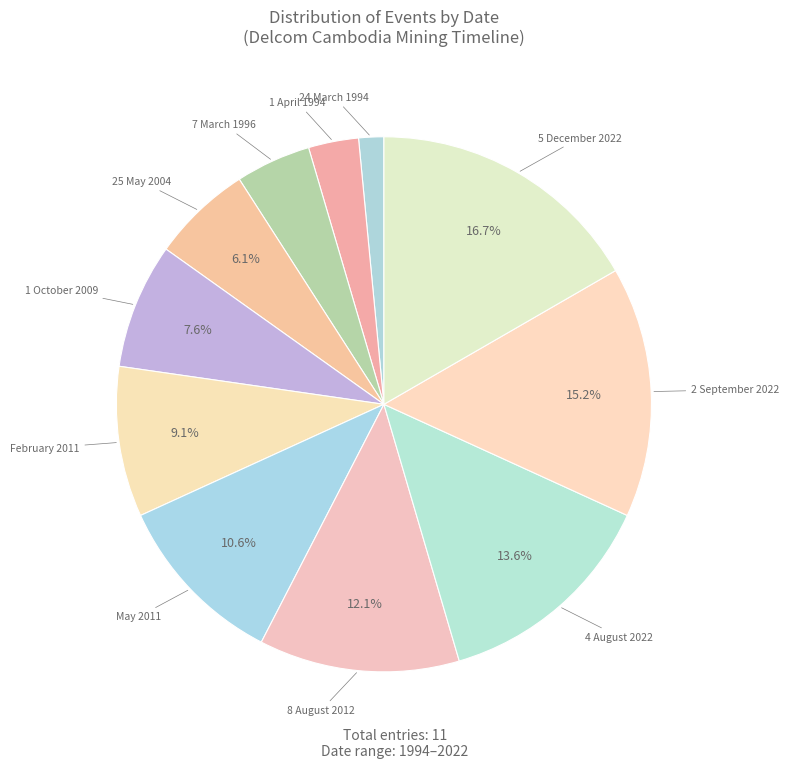

How many slices are in this pie chart?

11